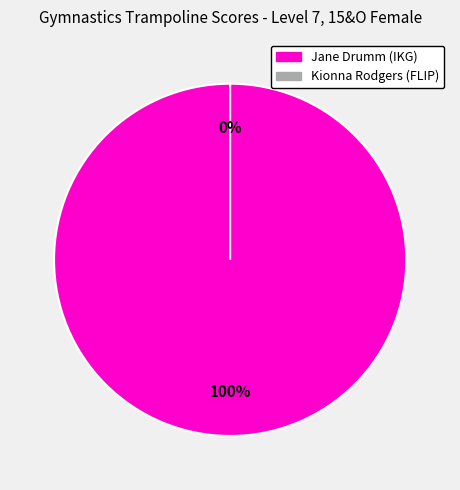

True or false: Jane Drumm (IKG) accounts for 100% of the total.

True